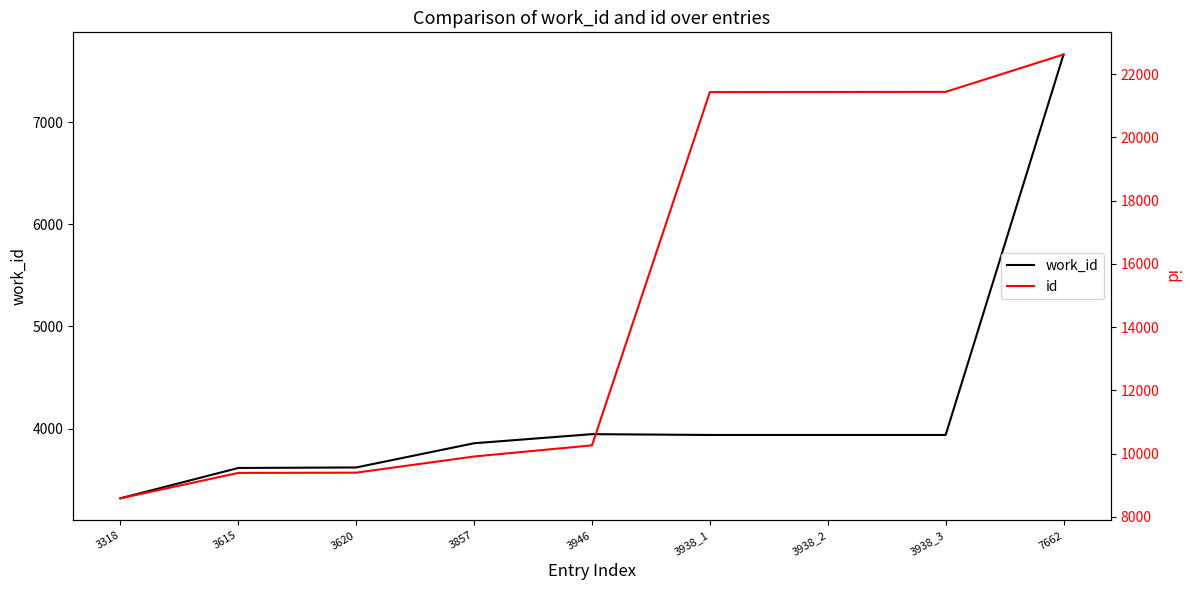

True or false: id and work_id intersect in this chart.

False